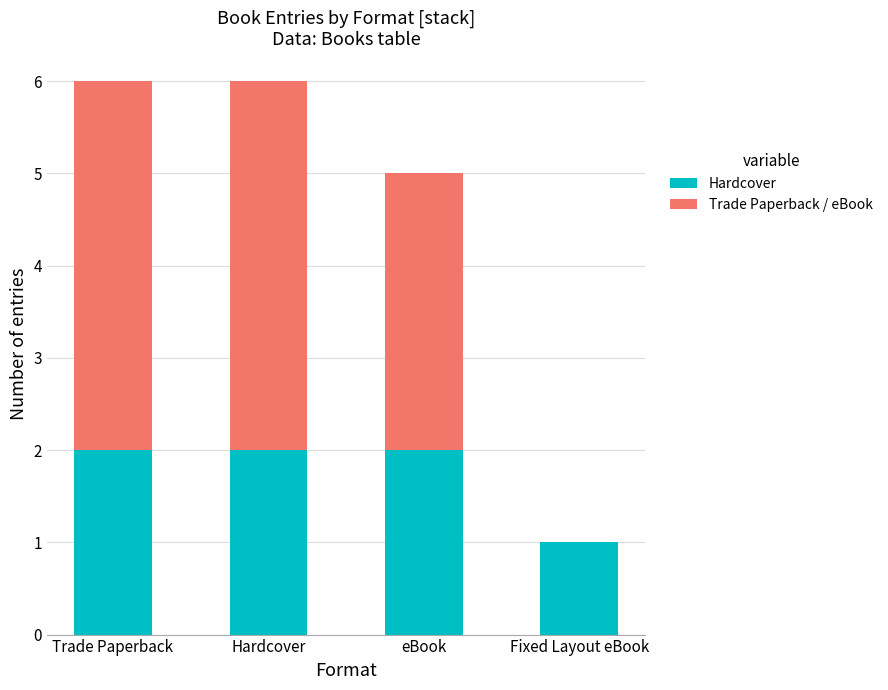

What is the total value across all series at eBook?

5